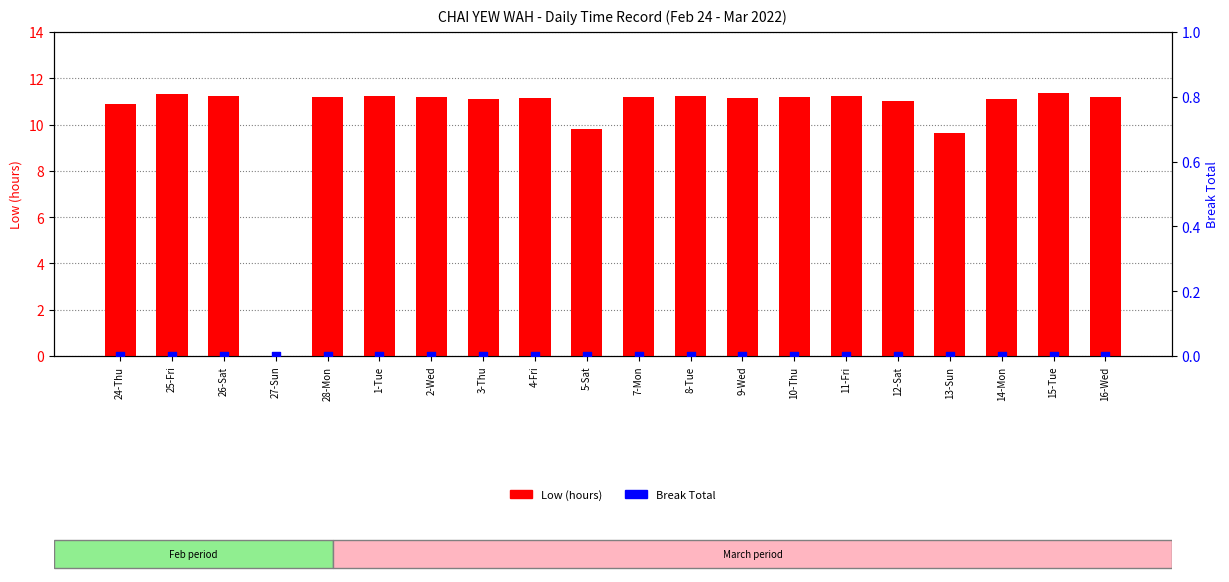

At how many categories does at least one series exceed 7?

19